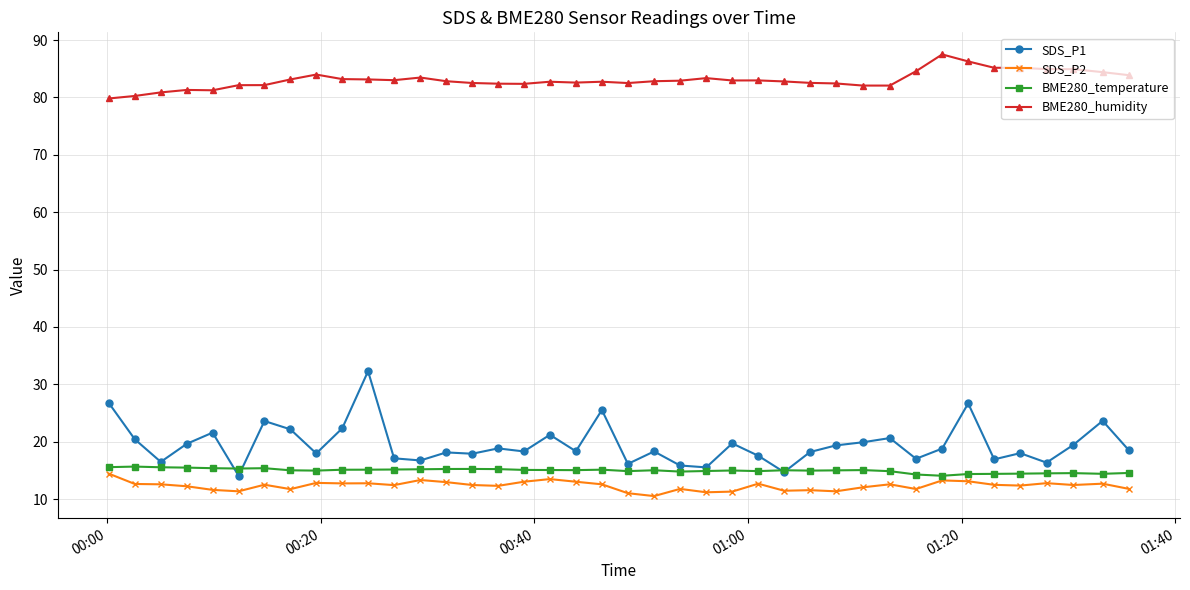

True or false: BME280_temperature and BME280_humidity cross at least once.

False